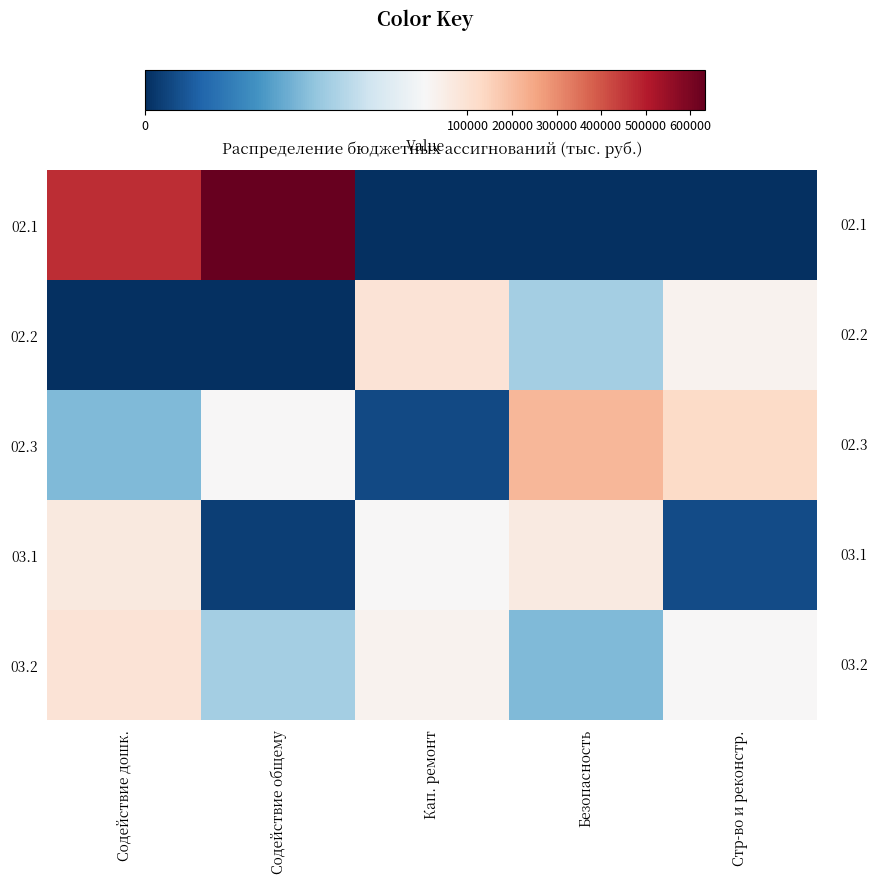

Between Содействие дошк. and Безопасность, which series saw the biggest shift?

02.1